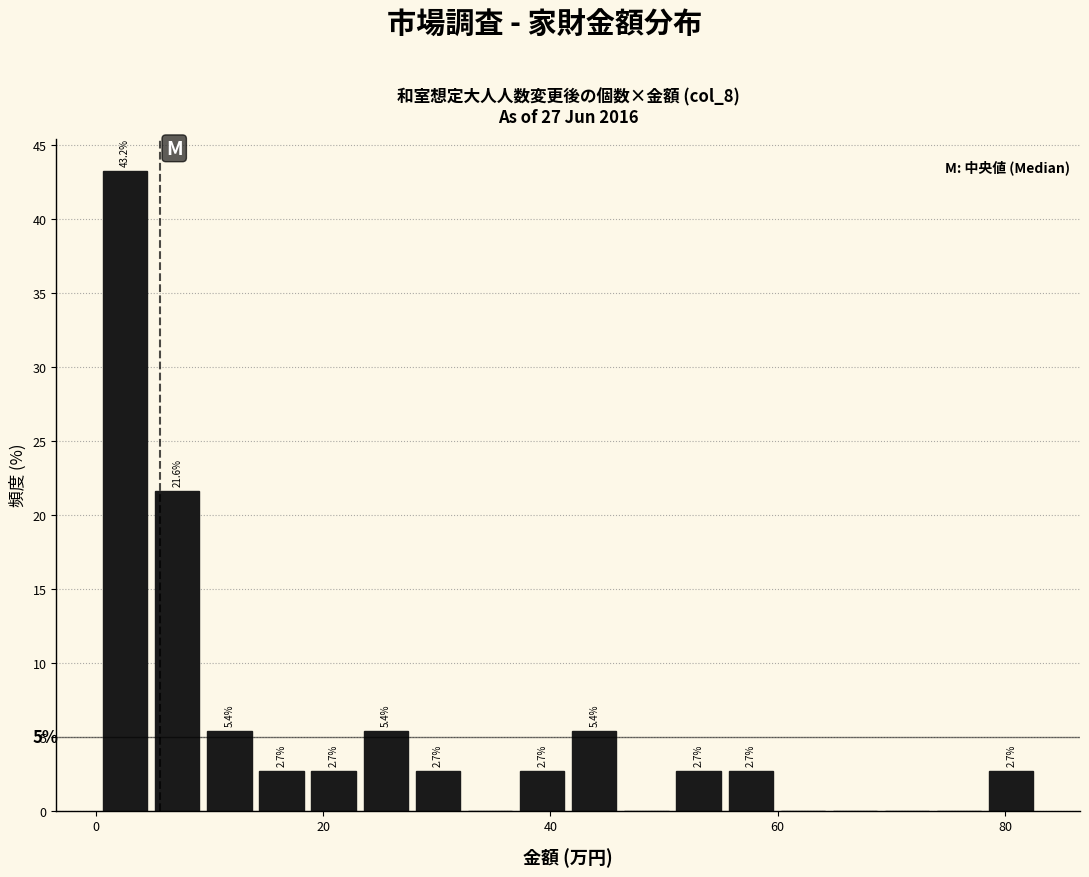

Around what value on the x-axis is the tallest bar? Give the approximate position of its centre, as read against the axis.

2